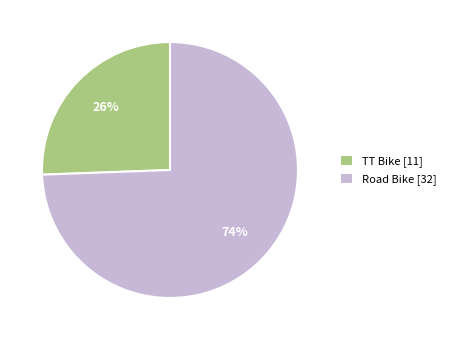

To the nearest percent, what is the combined percentage of TT Bike [11] and Road Bike [32]?

100%